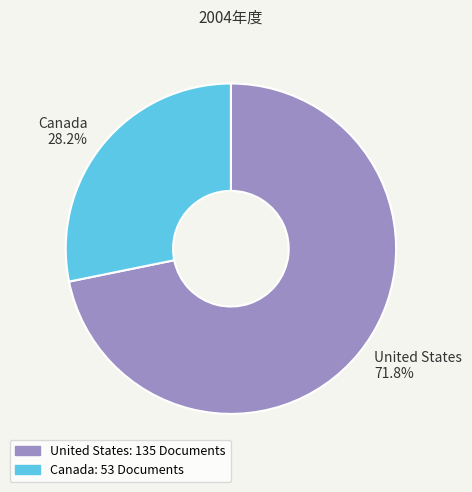

Which slice is the smallest?

Canada